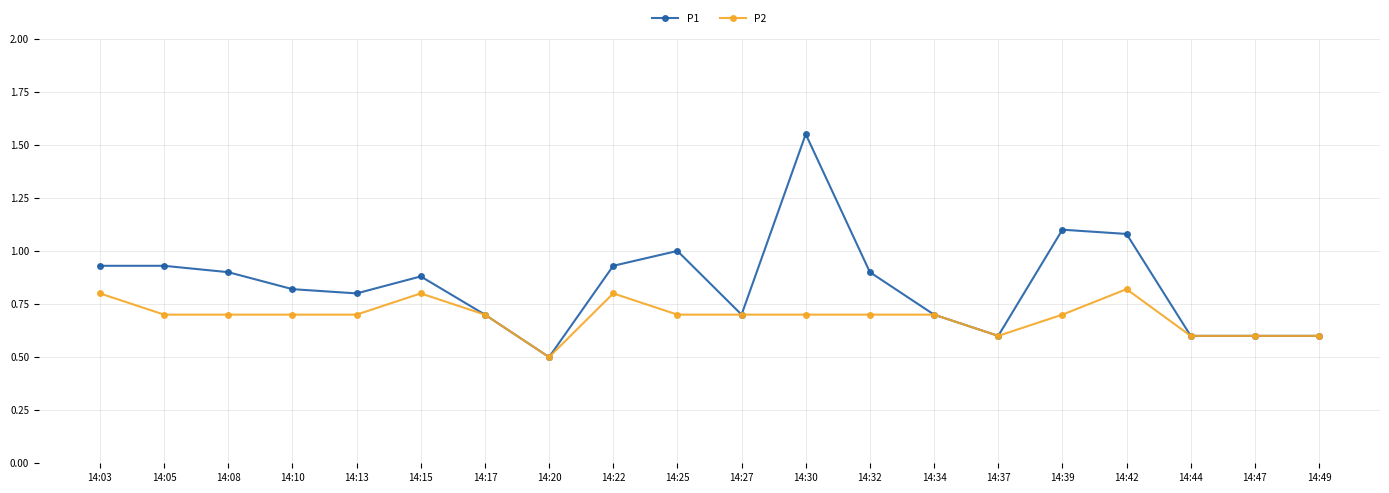

The P1 series shows 0.8 at 14:10. True or false?

True